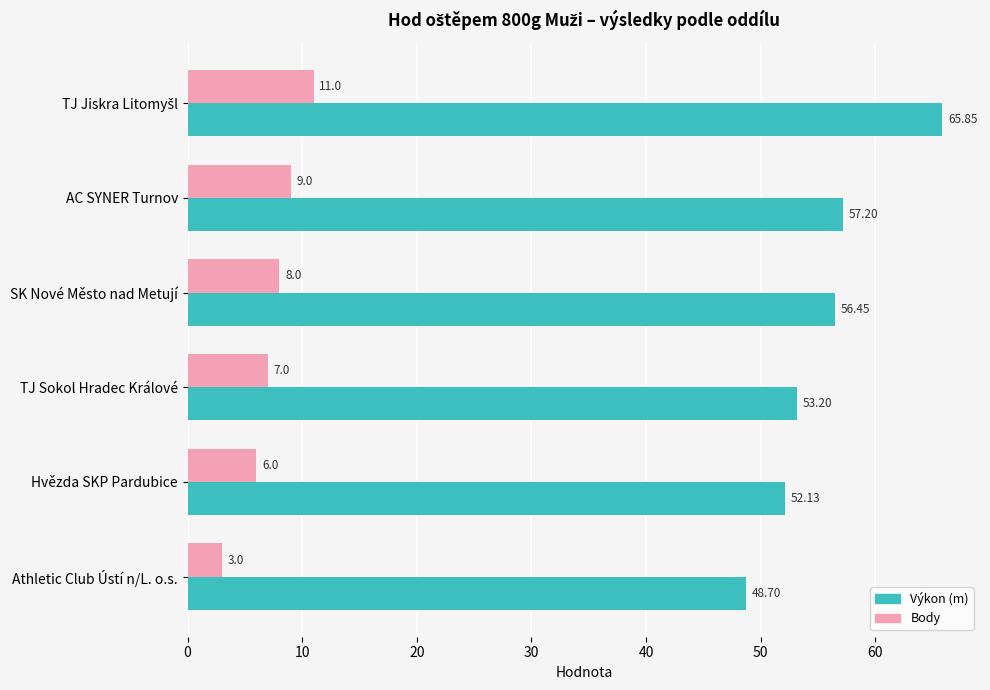

What is the total value across all series at AC SYNER Turnov?

66.2